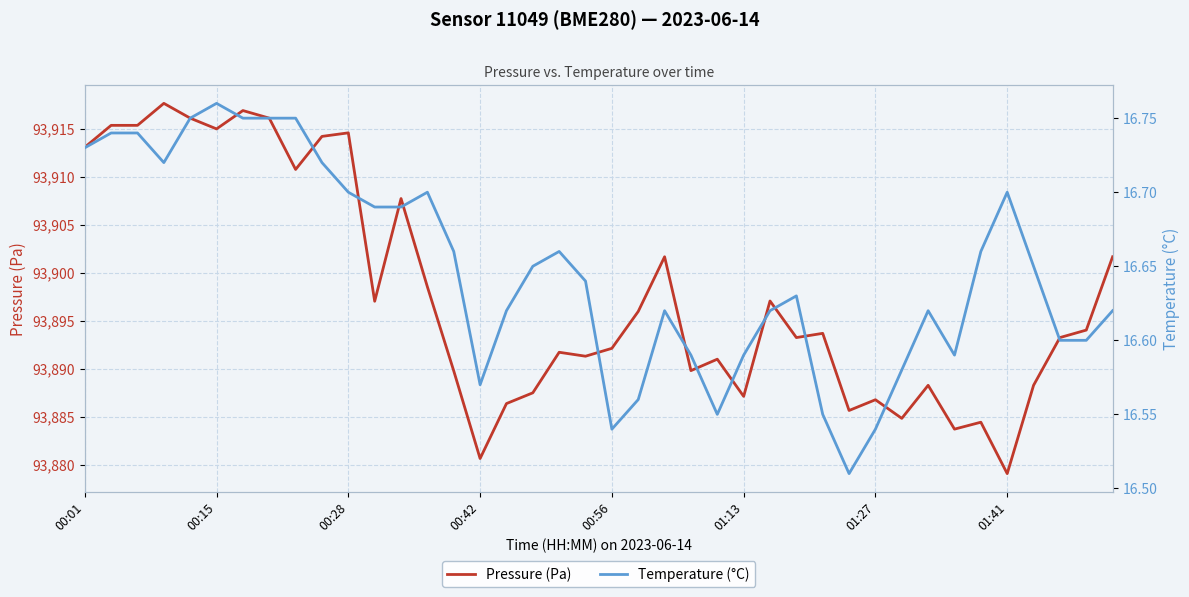

What is the highest value of the Pressure (Pa) series?

93917.6